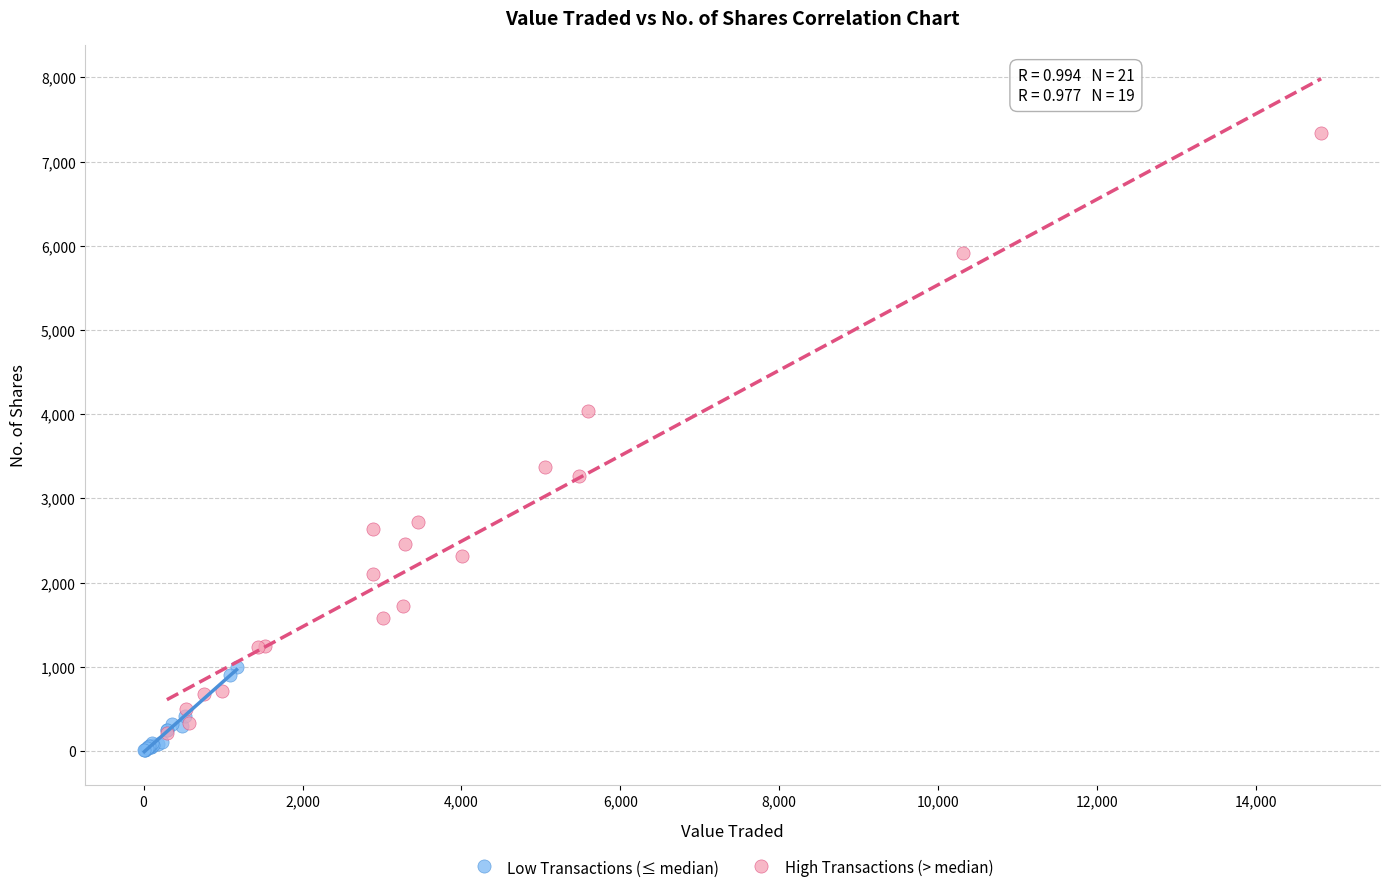

Which series contains the lowest Y value?

Low Transactions (≤ median)